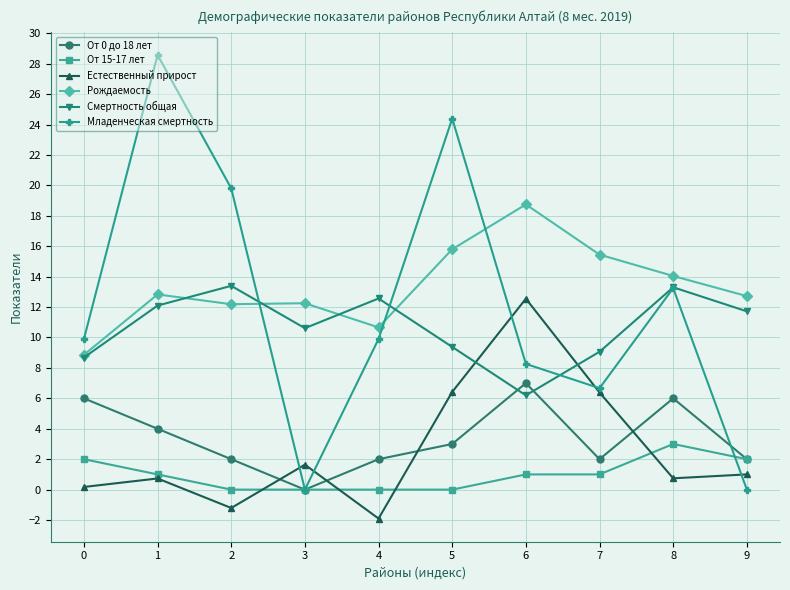

Which series has the largest total across all categories?

Рождаемость